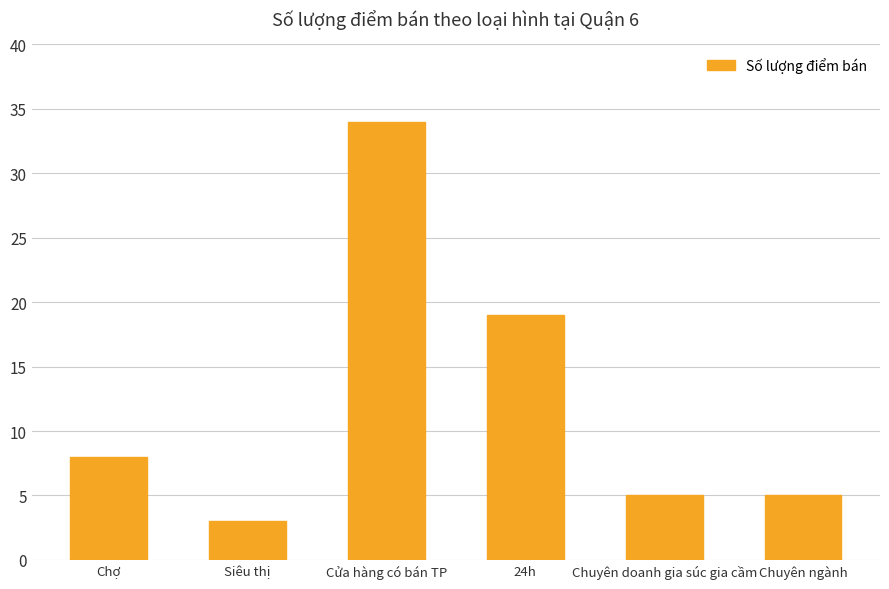

What position from the right is 24h?

3